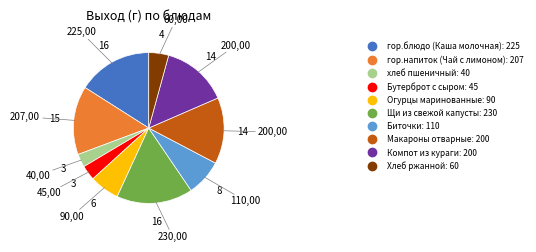

Is the sum of гор.напиток (Чай с лимоном) and Хлеб ржанной greater than half?

No